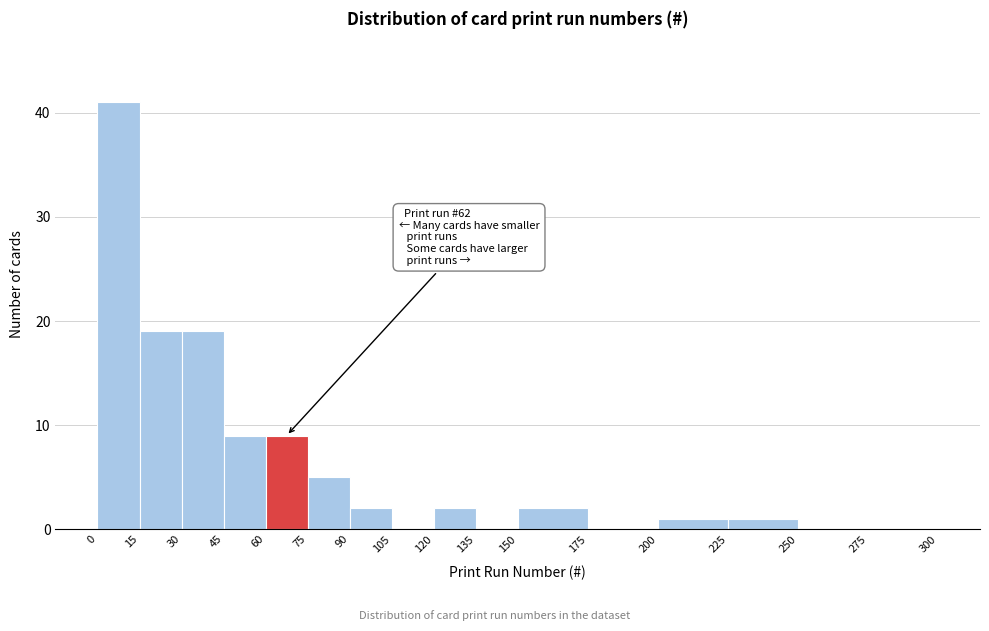

Over which range of the x-axis is the bar tallest?

0 to 15